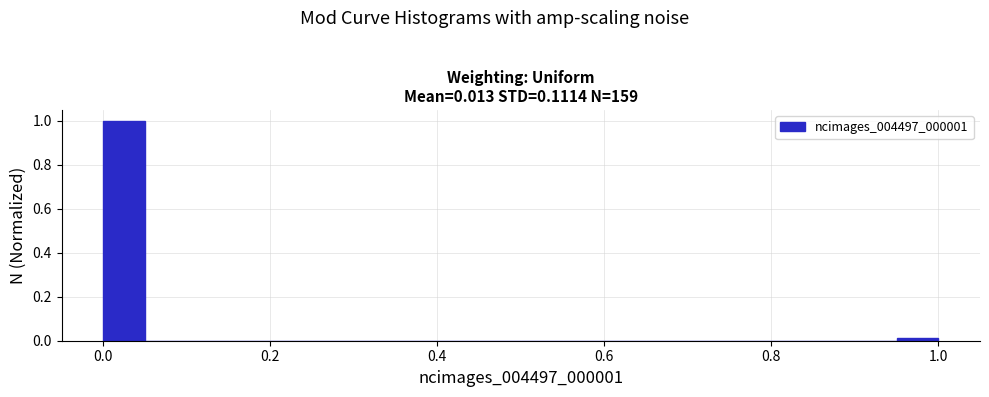

Read against the x-axis, roughly where is the centre of the tallest bar?

0.02